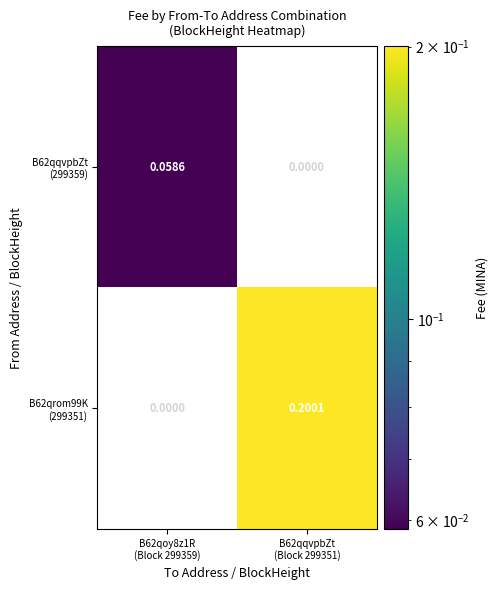

Between B62qoy8z1R (Block 299359) and B62qqvpbZt (Block 299351), which series saw the biggest shift?

B62qrom99K (299351)